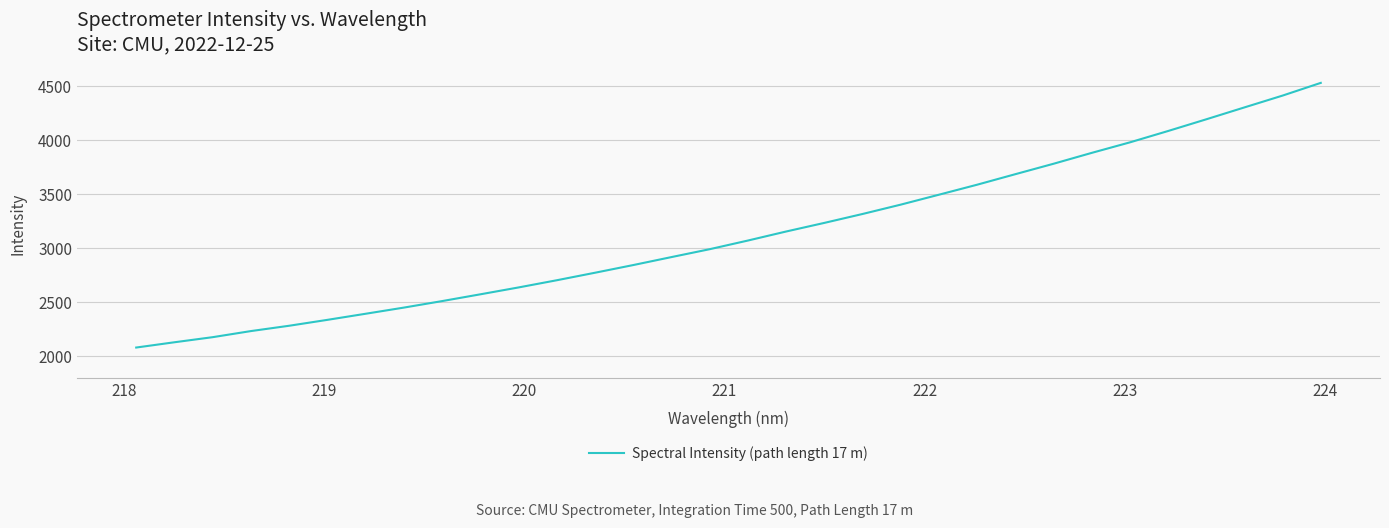

What is the greatest value displayed?

4533.2